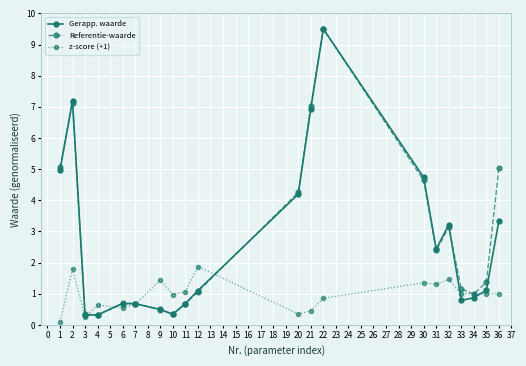

The z-score (+1) series shows 1.4 at 9. True or false?

True